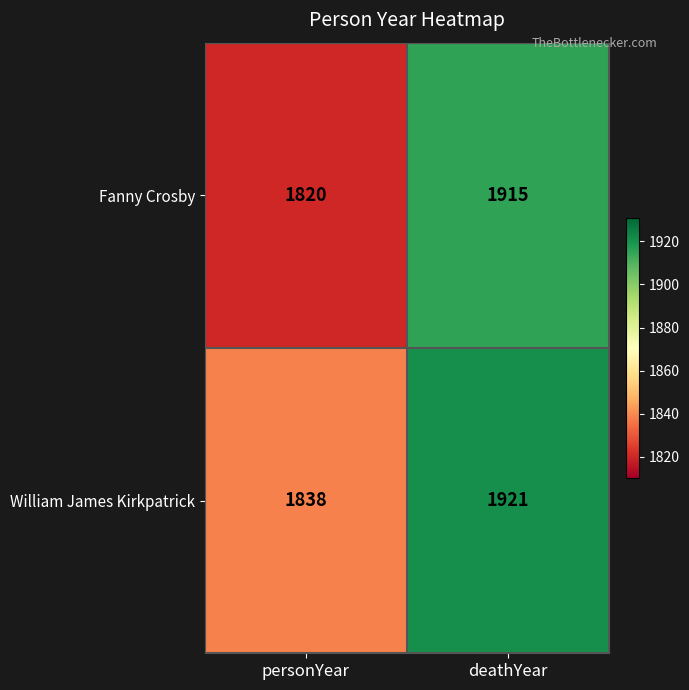

Which series has the largest total across all categories?

William James Kirkpatrick